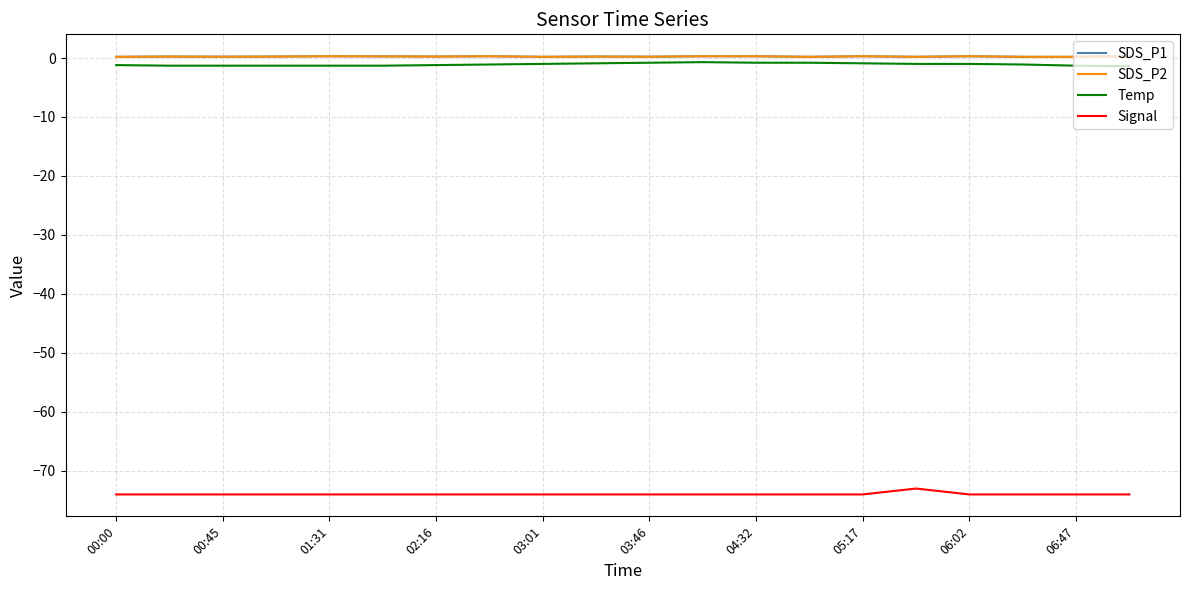

Rank the series by their maximum value, from lowest to highest.

Signal, Temp, SDS_P1, SDS_P2